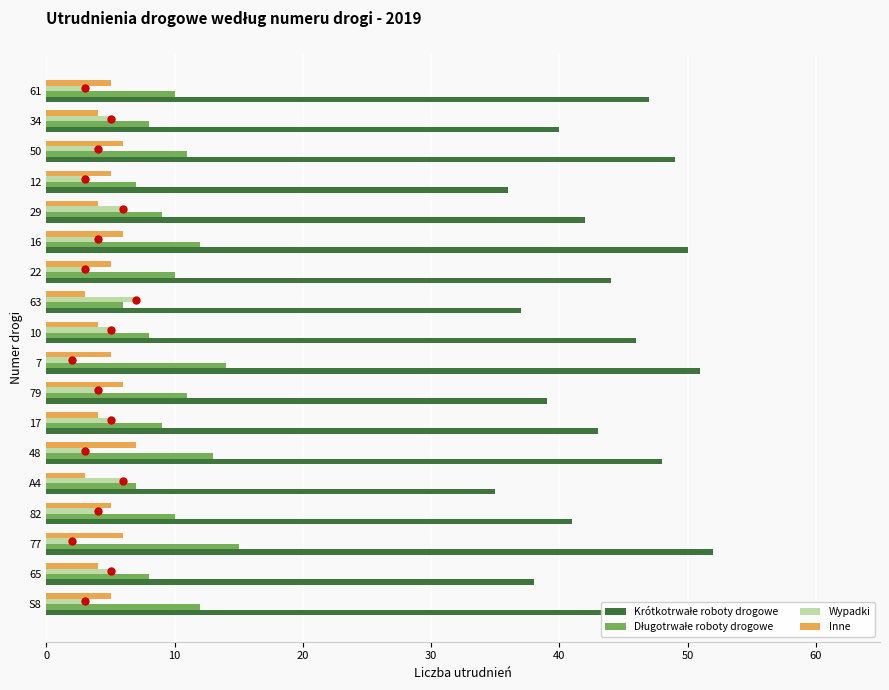

Is the value of Inne at 65 greater than the value of Wypadki at 22?

Yes